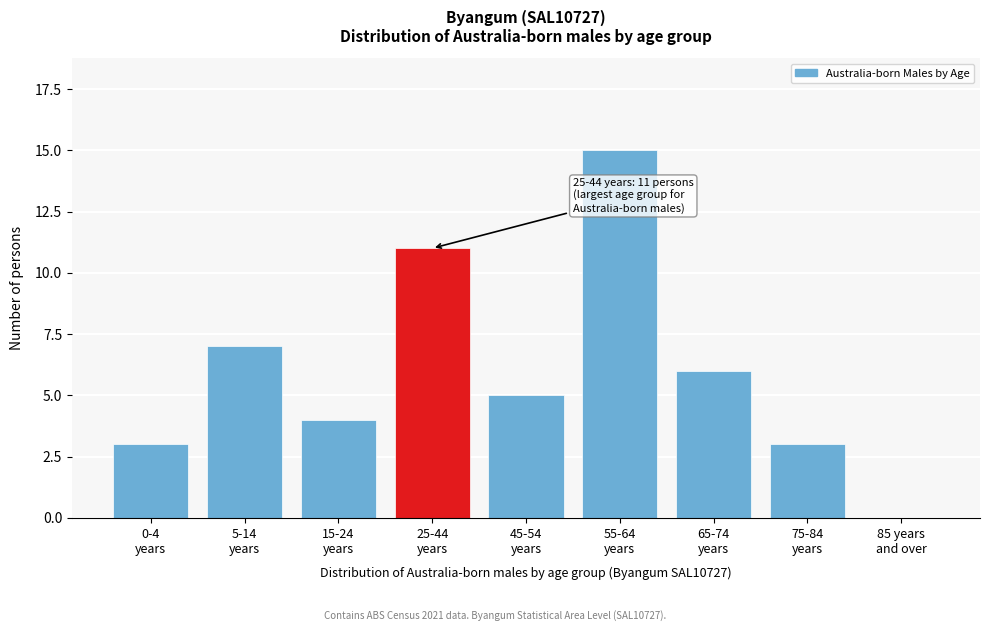

What is the sum of all values?

54